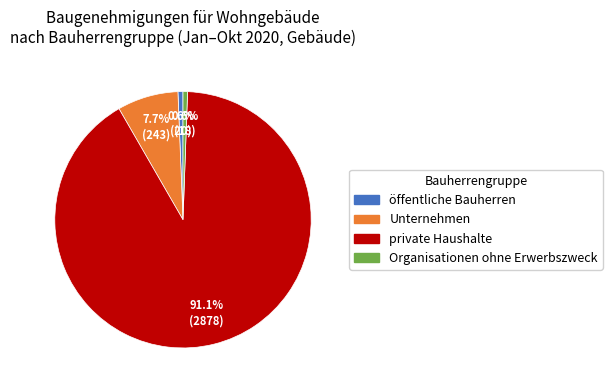

Is it true that Unternehmen is 1% of the pie?

False